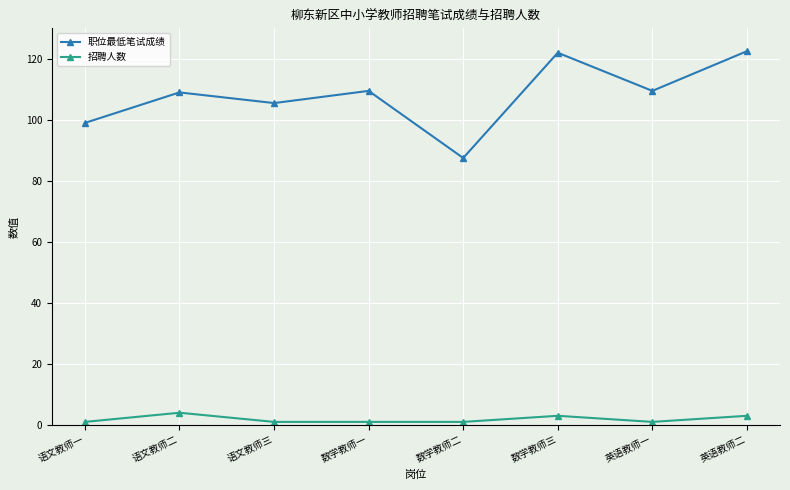

Is it true that 职位最低笔试成绩 equals 122.0 at 数学教师三?

True